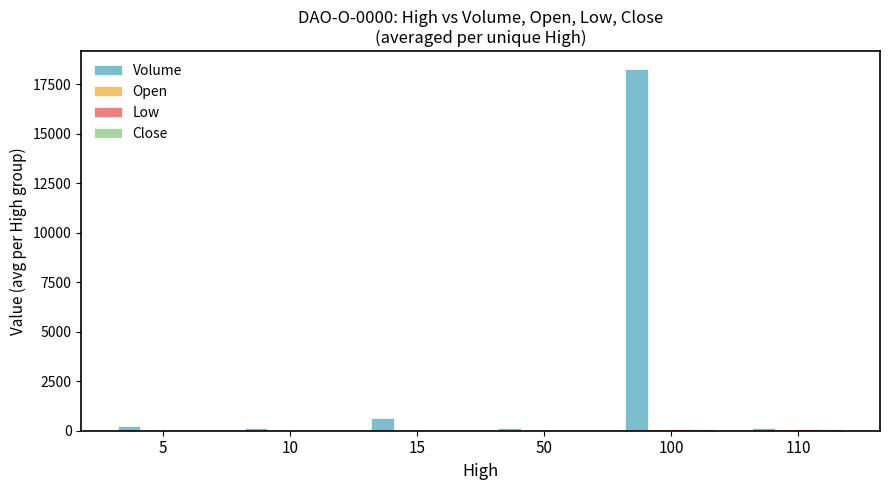

Between 100 and 110, which series saw the biggest shift?

Volume